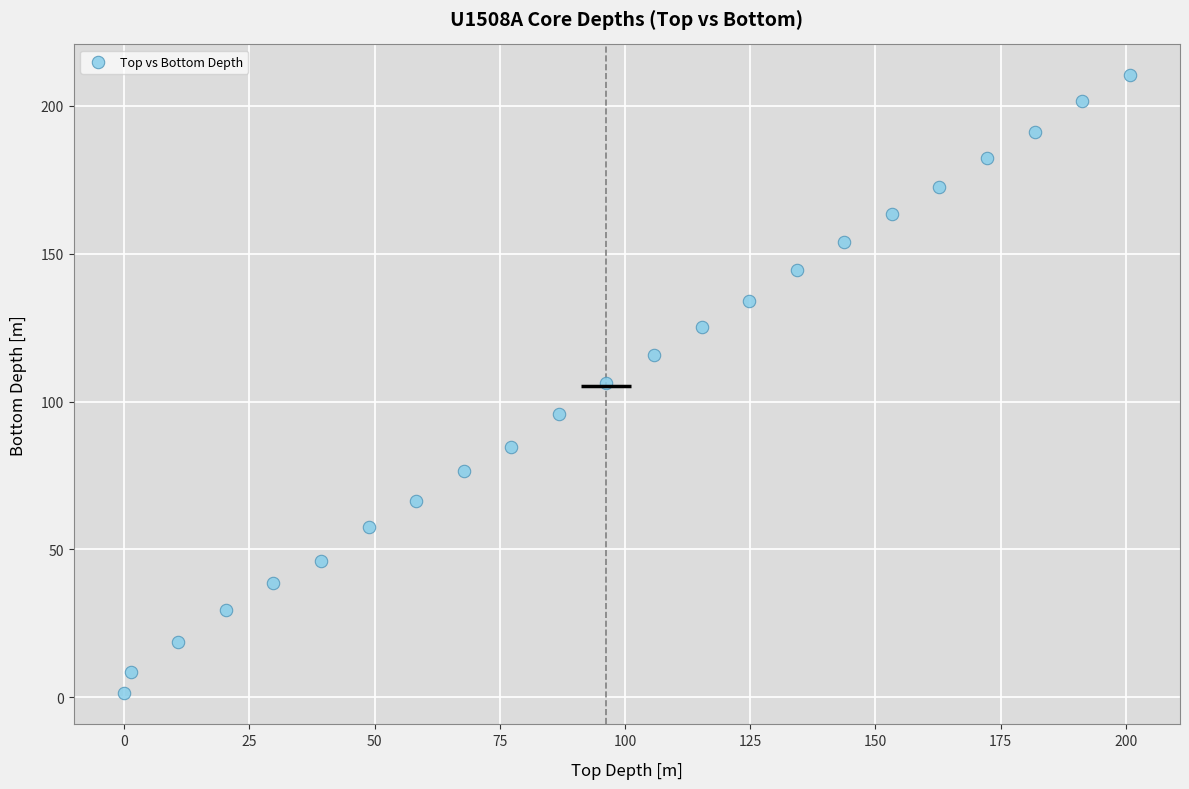

What is the range of X values (max minus min)?

200.8